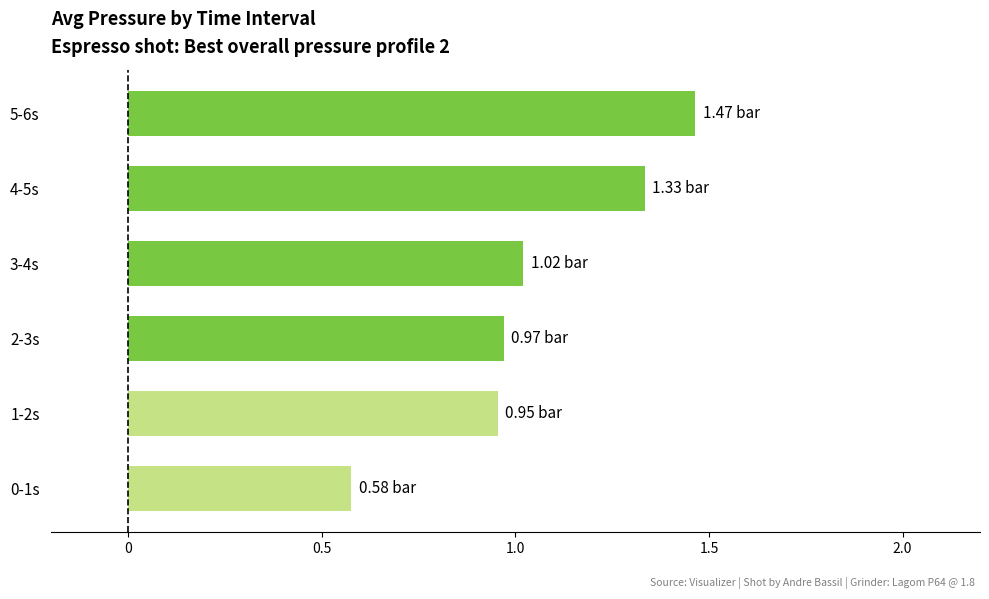

What is the change in value from 0-1s to 1-2s?

+0.4